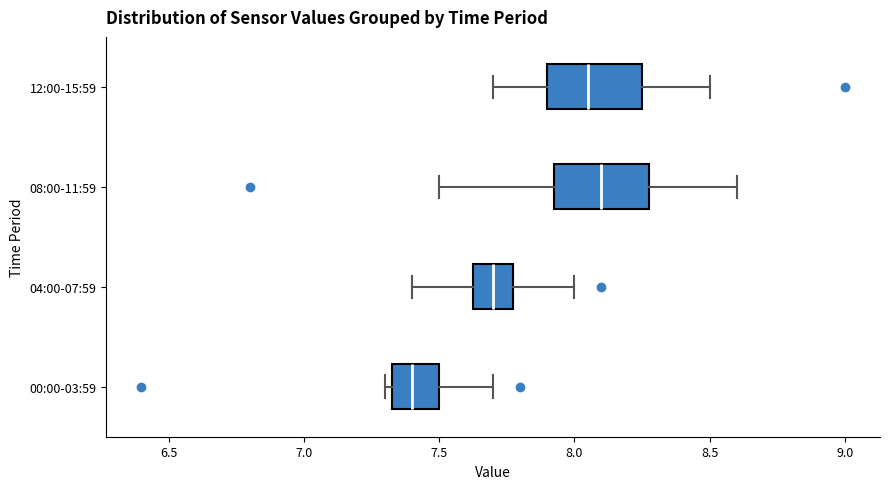

Reading bottom to top, read every box against the x-axis: the position of its median line, the range the box covers, and the ends of its whiskers. The values are not printed on the chart, so give them approximately, as read against the axis.

00:00-03:59: median 7.40, box 7.35 to 7.50, whiskers 7.30 to 7.70
04:00-07:59: median 7.70, box 7.65 to 7.80, whiskers 7.40 to 8.00
08:00-11:59: median 8.10, box 7.95 to 8.30, whiskers 7.50 to 8.60
12:00-15:59: median 8.05, box 7.90 to 8.25, whiskers 7.70 to 8.50